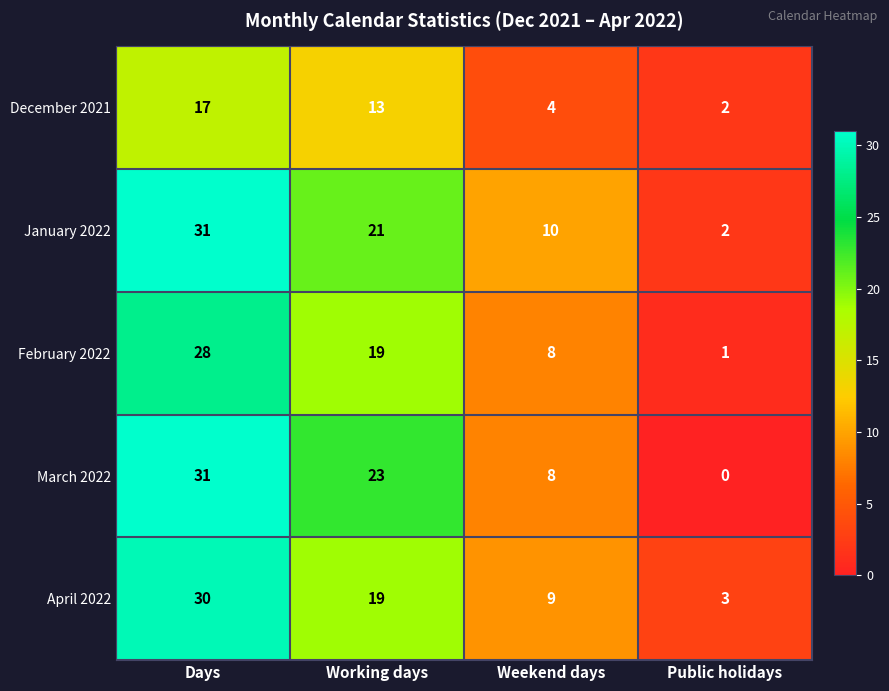

What is the average value of the April 2022 series?

15